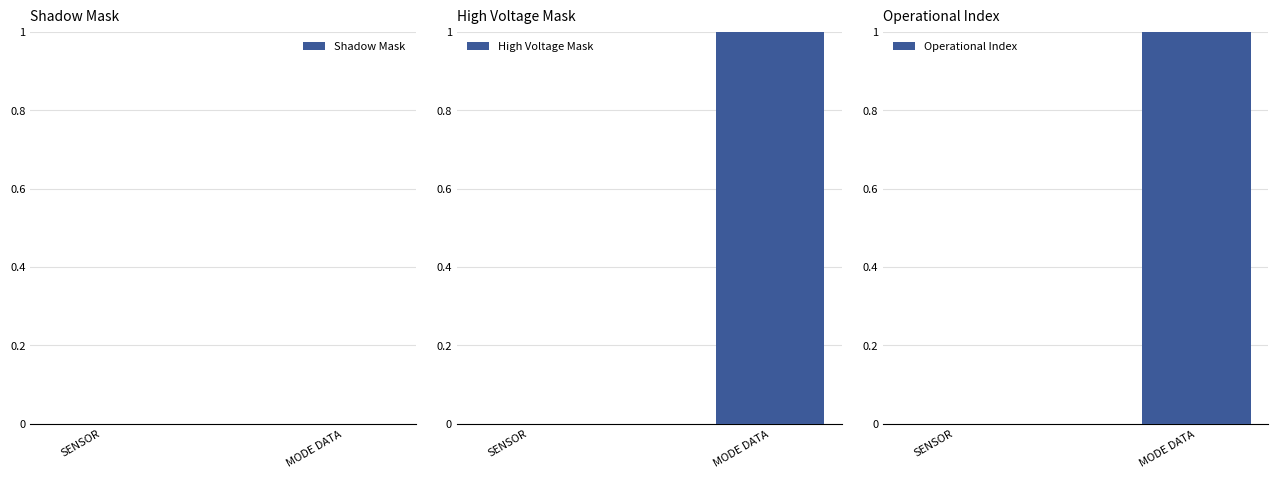

At which category does the chart reach its minimum across all series?

SENSOR